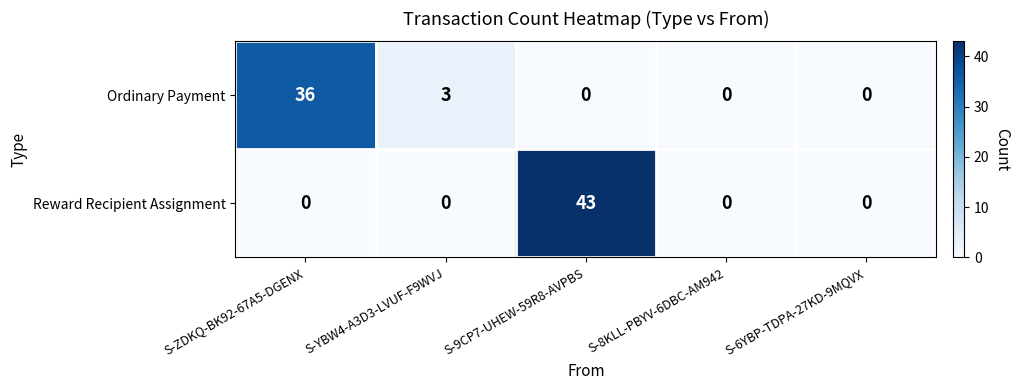

What is the maximum value shown in the chart?

43